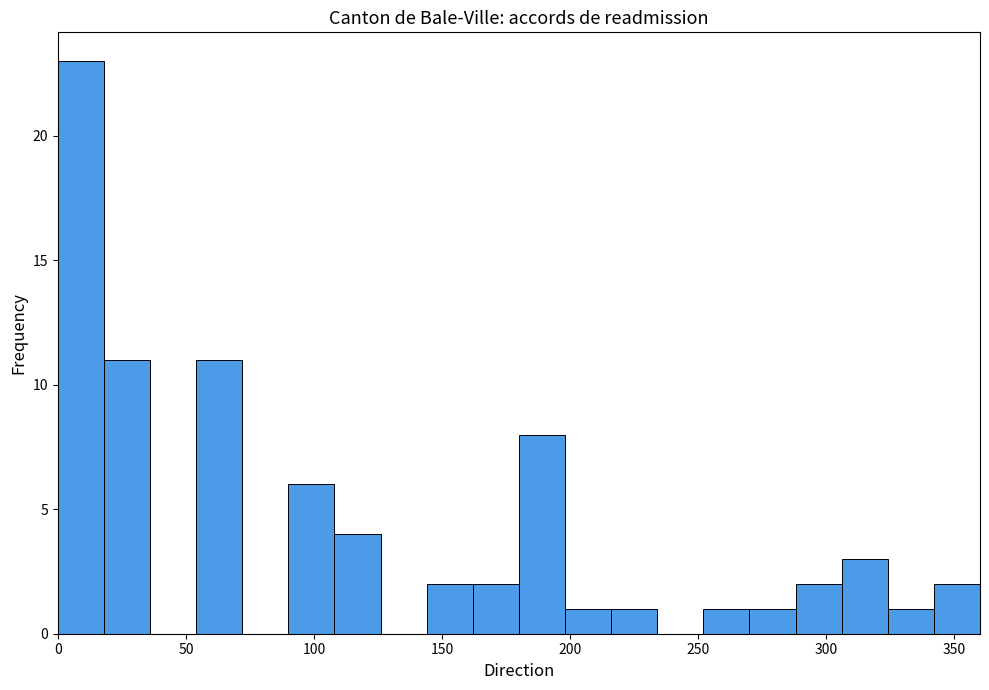

Read against the x-axis, roughly where is the centre of the tallest bar?

10